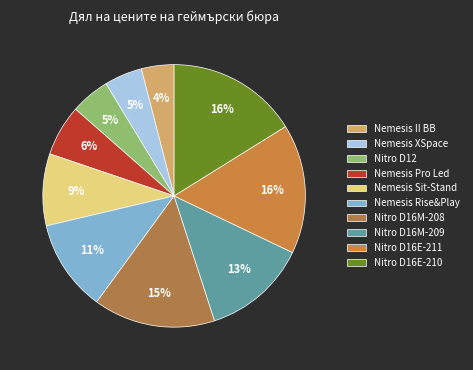

To the nearest percent, what is the difference between the largest and smallest slice percentages?

12%